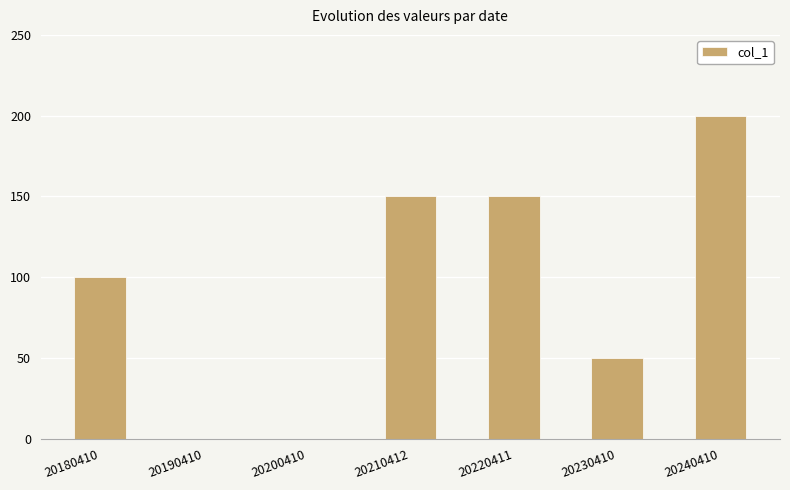

Does the chart contain stacked bars?

No